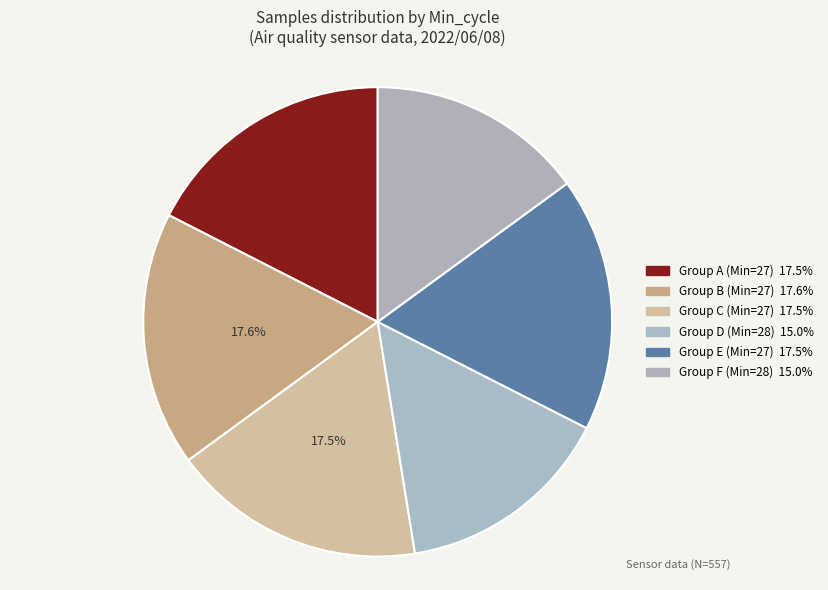

Is there a majority slice in this chart?

No